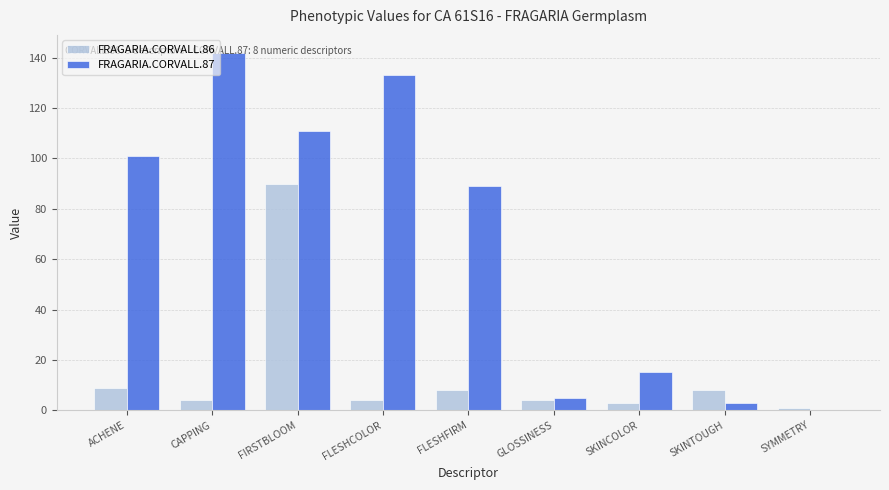

Read the FRAGARIA.CORVALL.86 value at ACHENE, to the nearest 10.

10